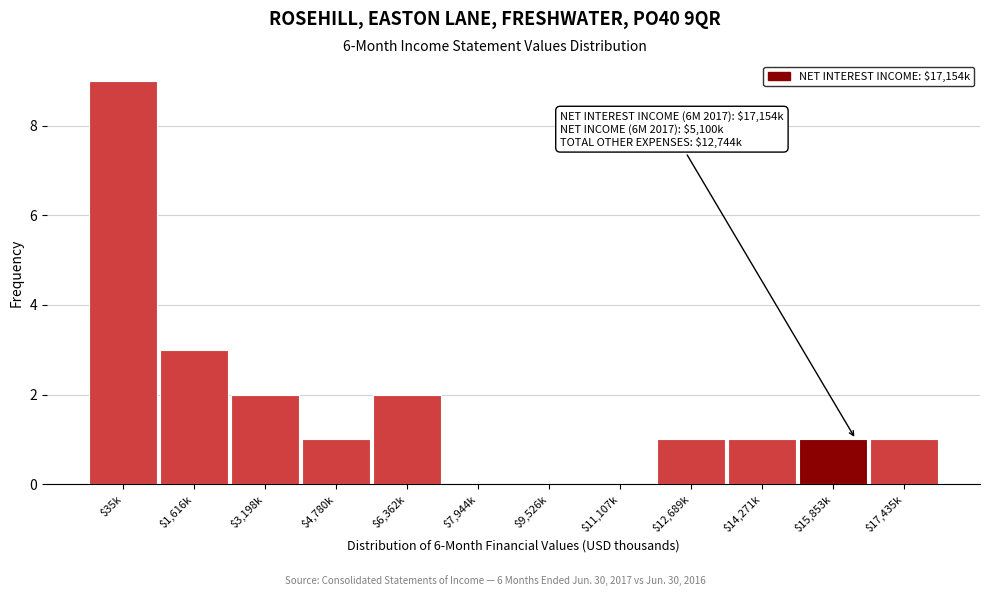

What is the greatest value displayed?

9